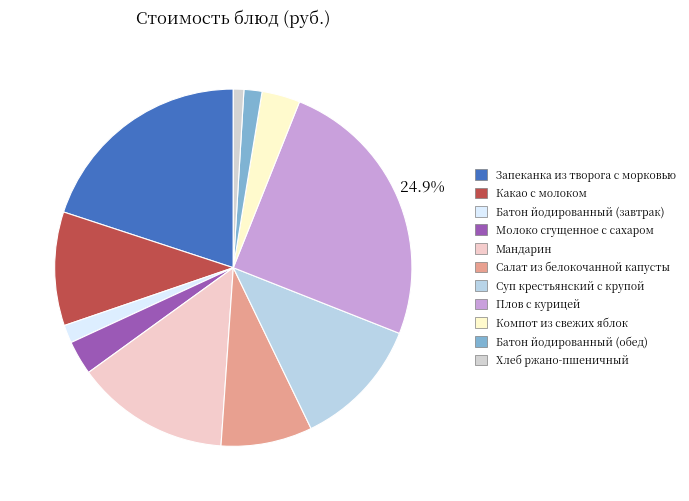

How many segments does this pie chart have?

11